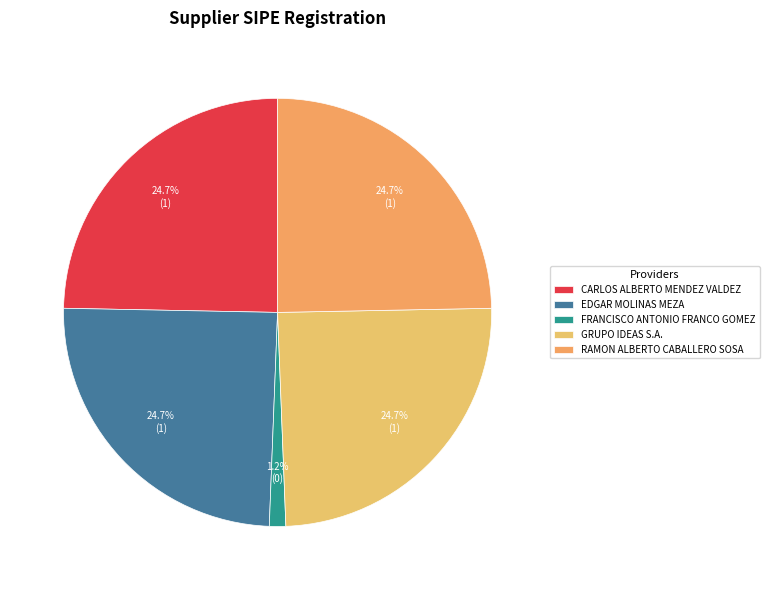

Is it true that EDGAR MOLINAS MEZA is 25% of the pie?

True